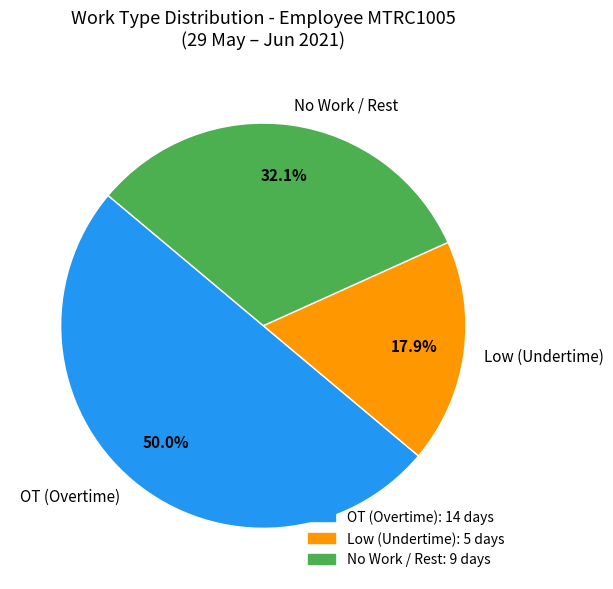

Approximately how many times larger is the value at Low (Undertime) compared to No Work / Rest?

0.6